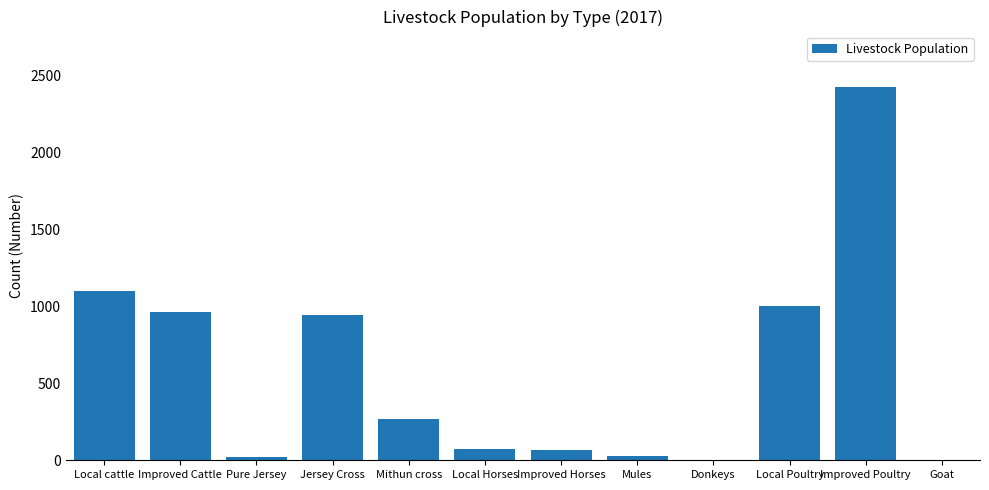

Are the bars horizontal?

No